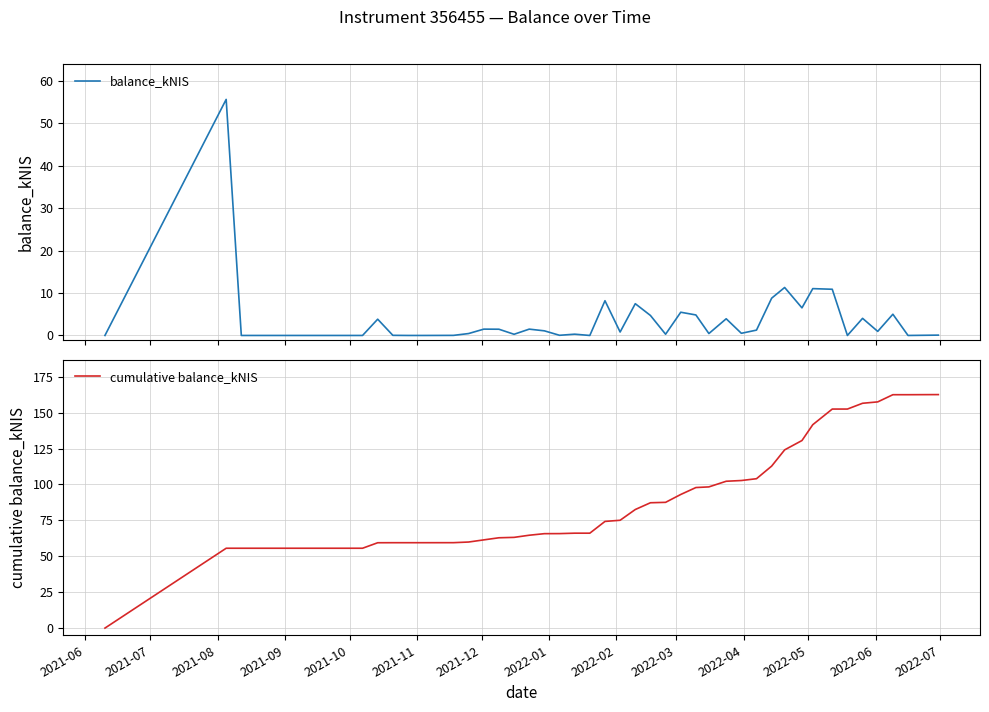

What is the maximum value for balance_kNIS?

55.6